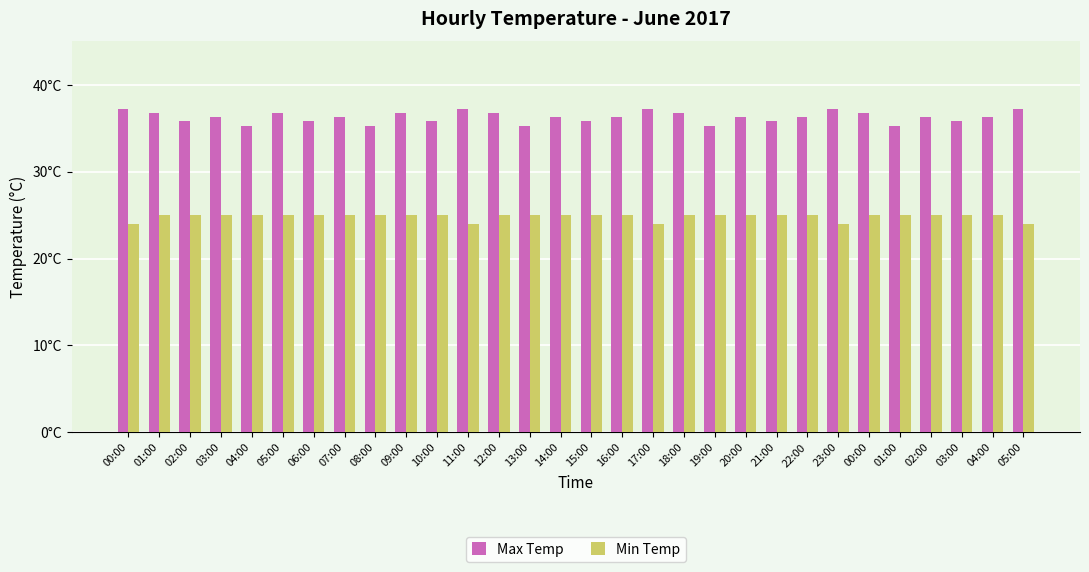

List the series in order of their peak value, highest first.

Max Temp, Min Temp